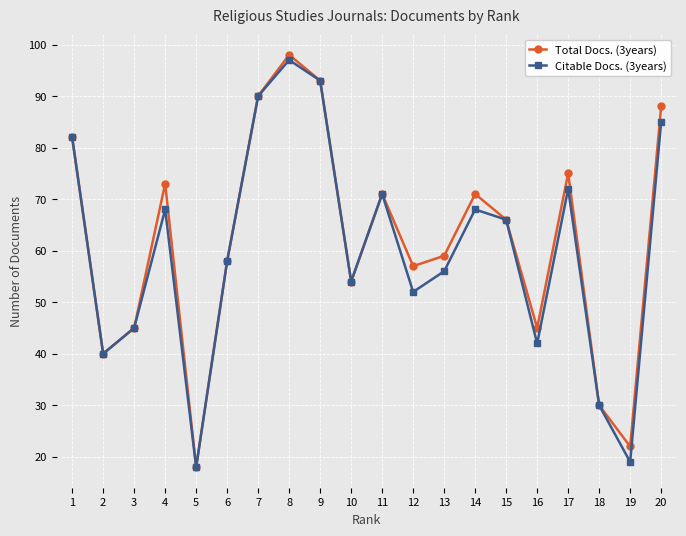

Is it true that Citable Docs. (3years) equals 52 at 12?

True